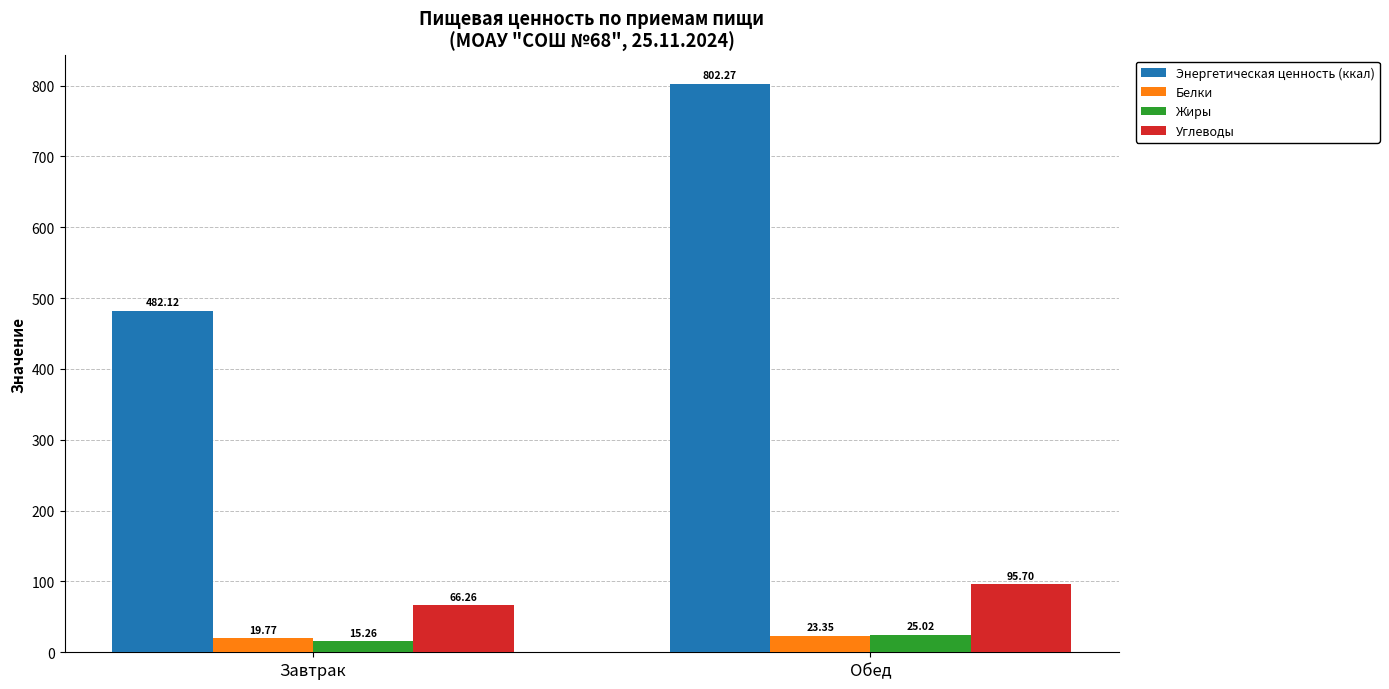

Is it true that Жиры equals 25.0 at Обед?

True